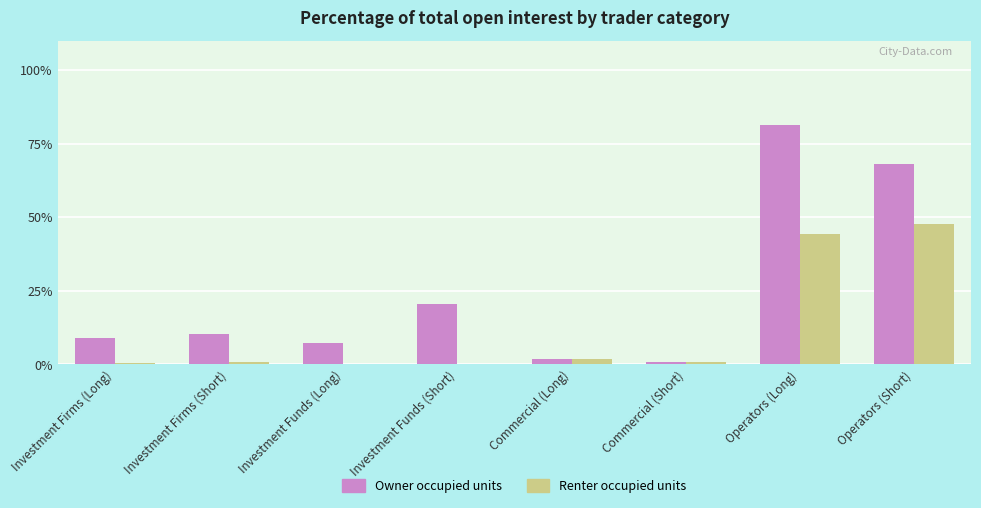

At which label does Renter occupied units reach its peak?

Operators (Short)